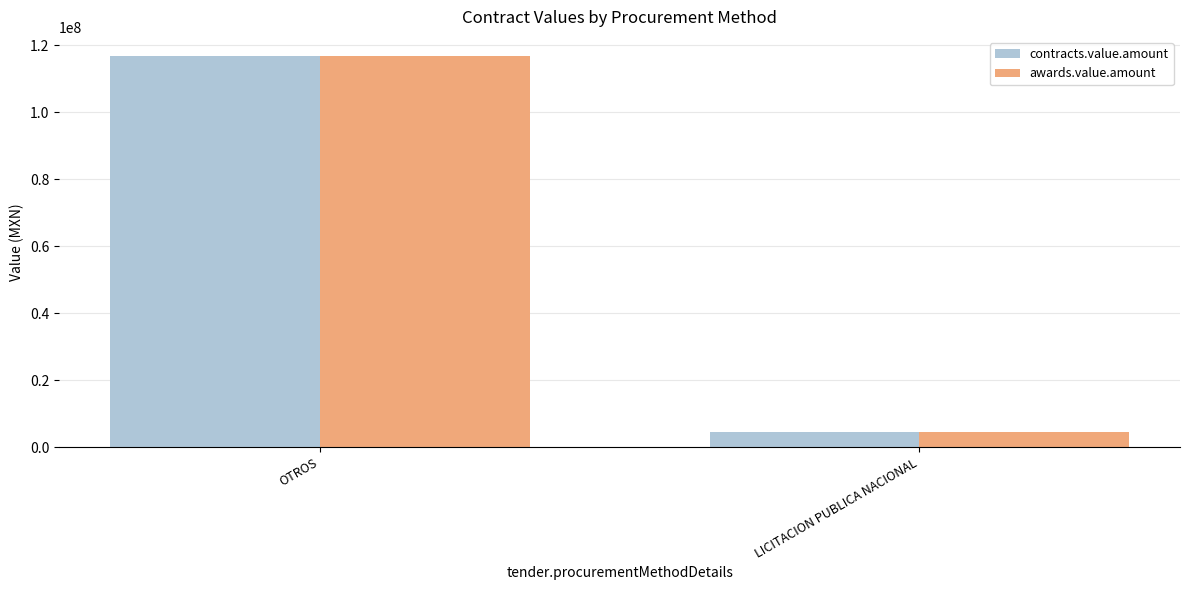

What is the total value across all series at OTROS?

233224200.2